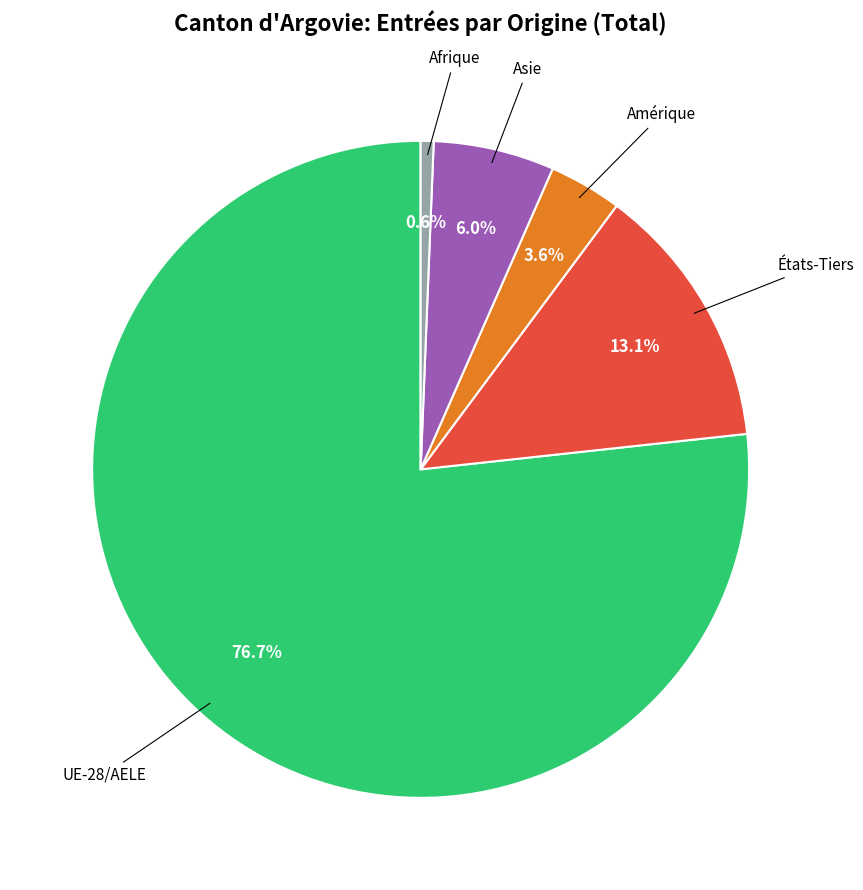

Is there a majority slice in this chart?

Yes